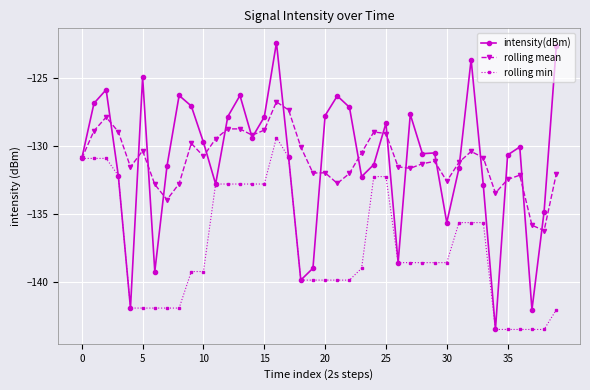

Rank the series by their maximum value, from highest to lowest.

intensity(dBm), rolling mean, rolling min